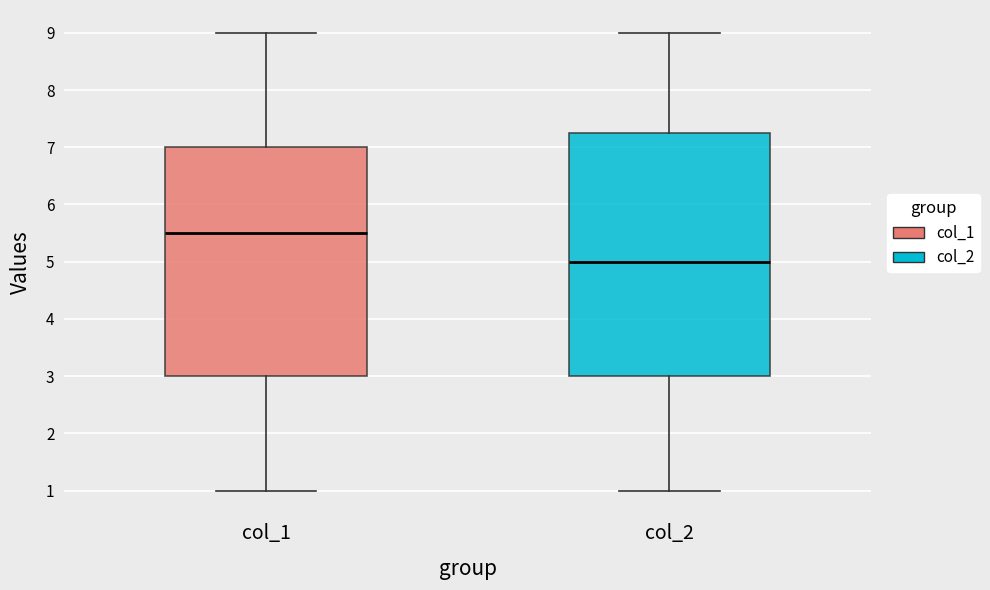

Which box has the lowest median line?

col_2